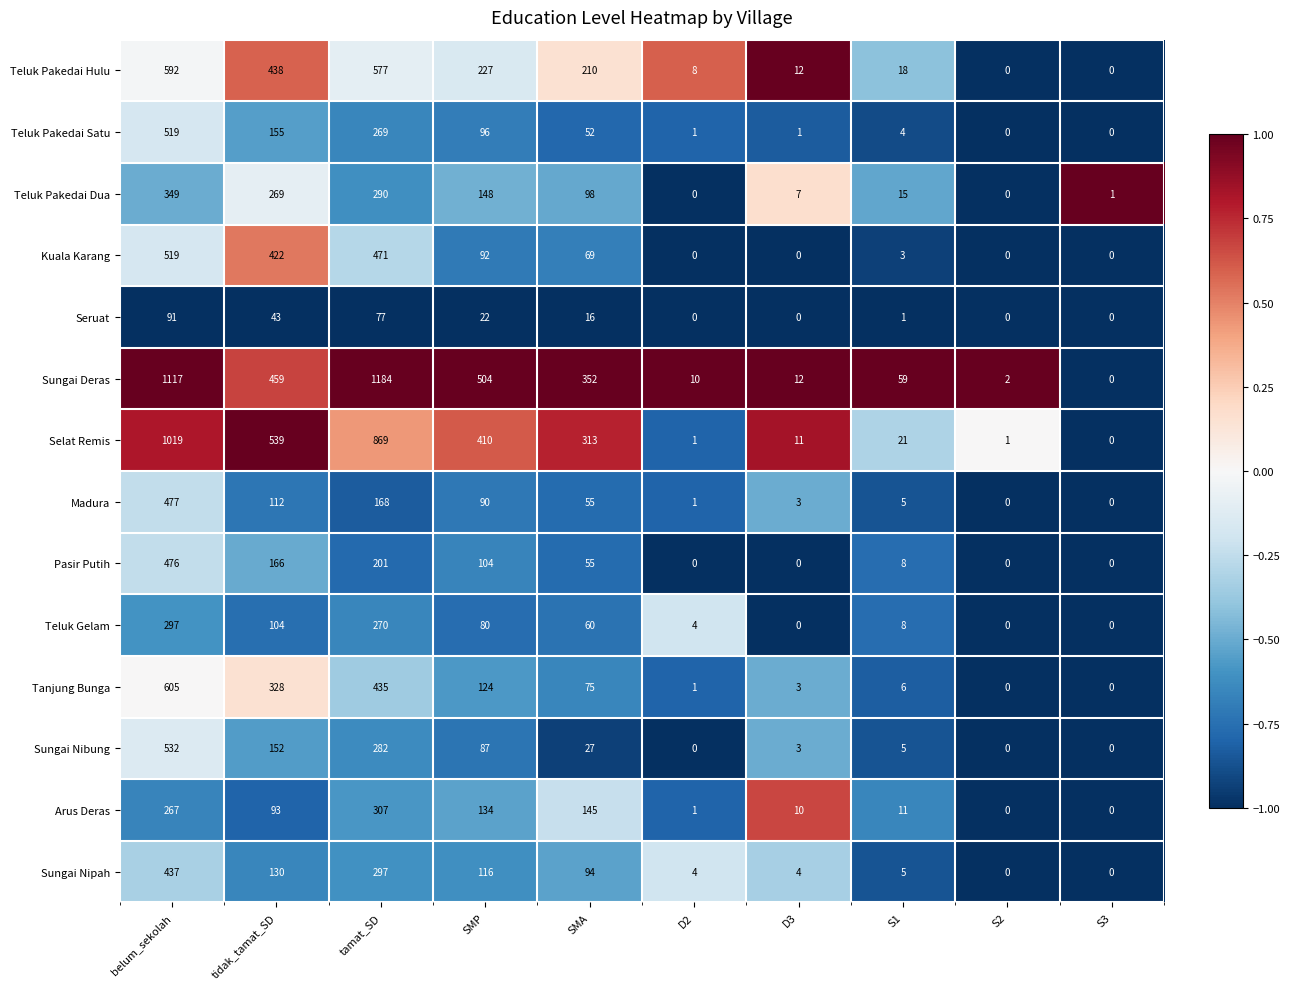

Which series has the widest spread of values?

Sungai Deras